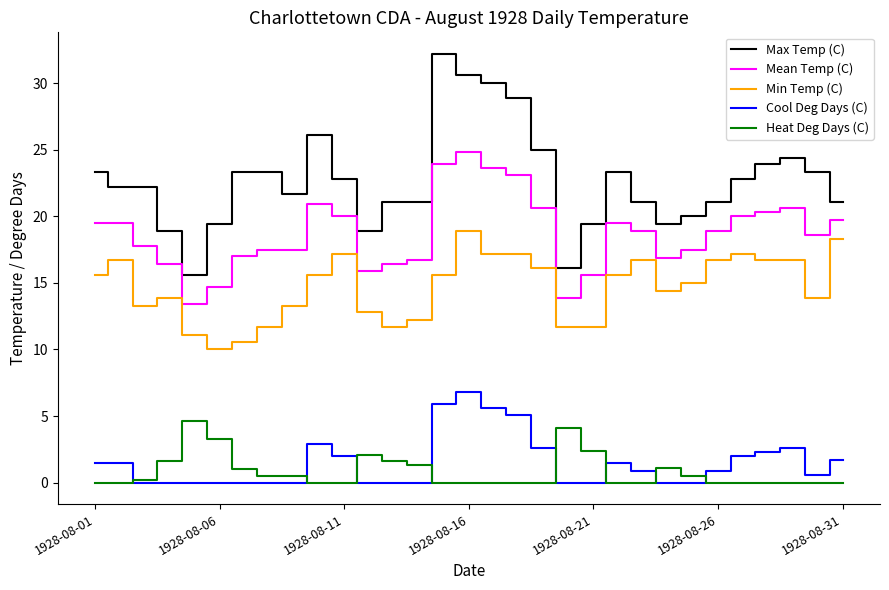

Rank the series by their maximum value, from highest to lowest.

Max Temp (C), Mean Temp (C), Min Temp (C), Cool Deg Days (C), Heat Deg Days (C)